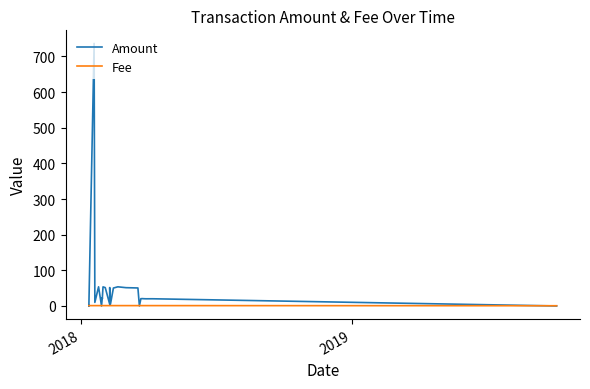

What are all the series names shown in the legend?

Amount, Fee